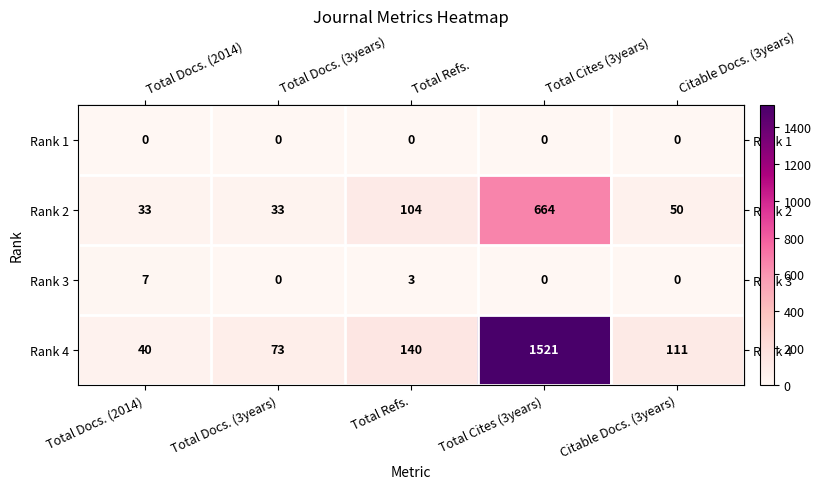

Which series has the widest spread of values?

Rank 4